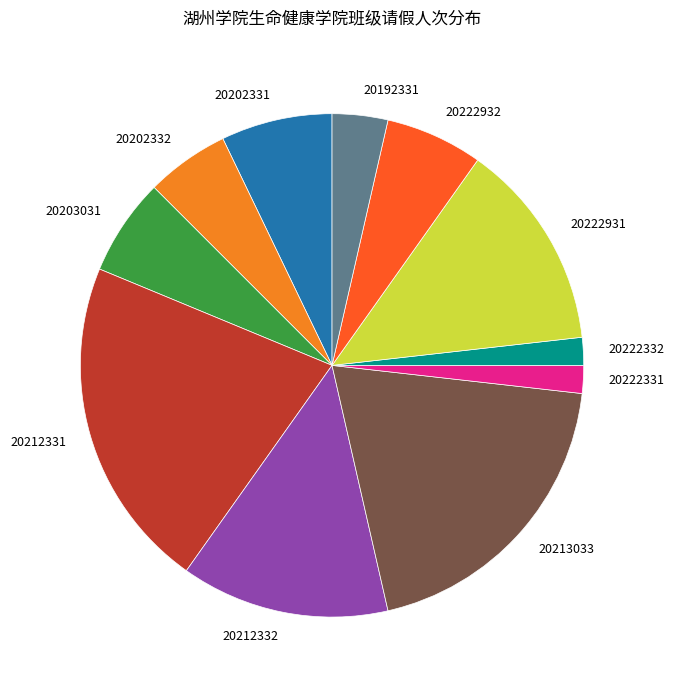

Is there any slice that represents more than half of the pie?

No